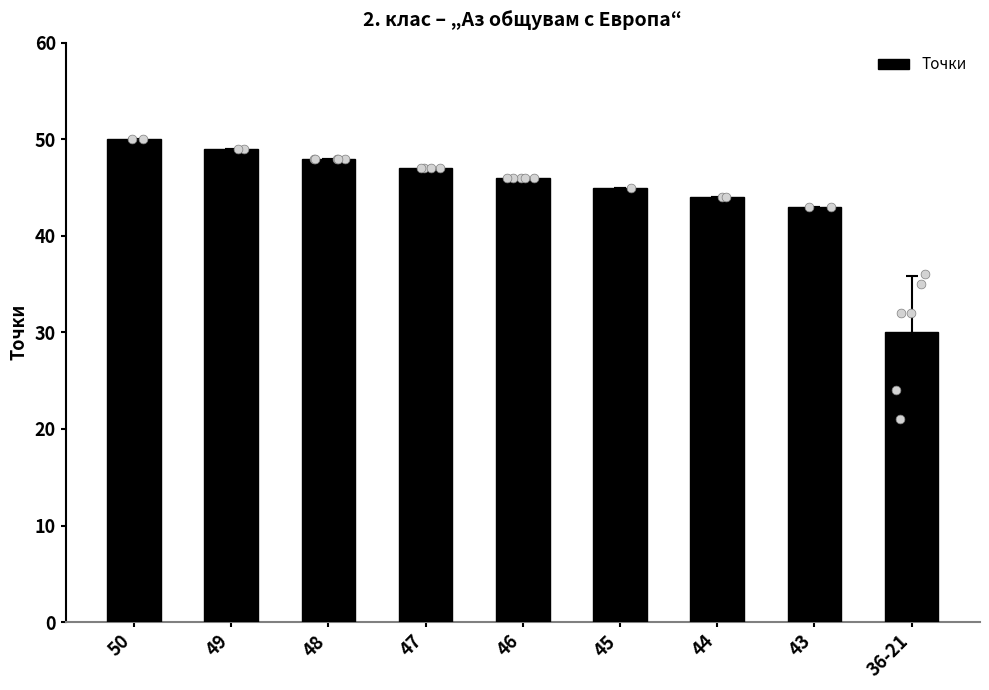

What is the change in value from 48 to 36-21?

-18